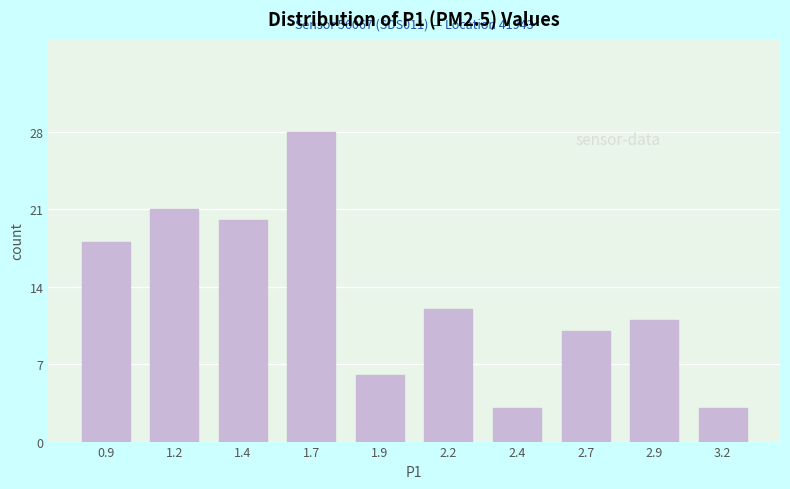

Reading left to right, what are all the values shown in this chart?

18	21	20	28	6	12	3	10	11	3